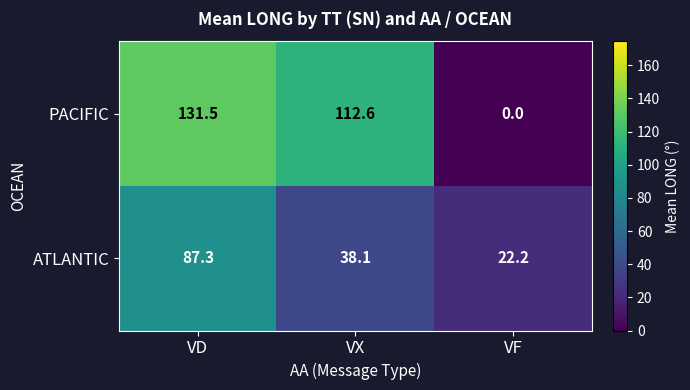

What is the sum of the PACIFIC values at VD and VX?

244.1